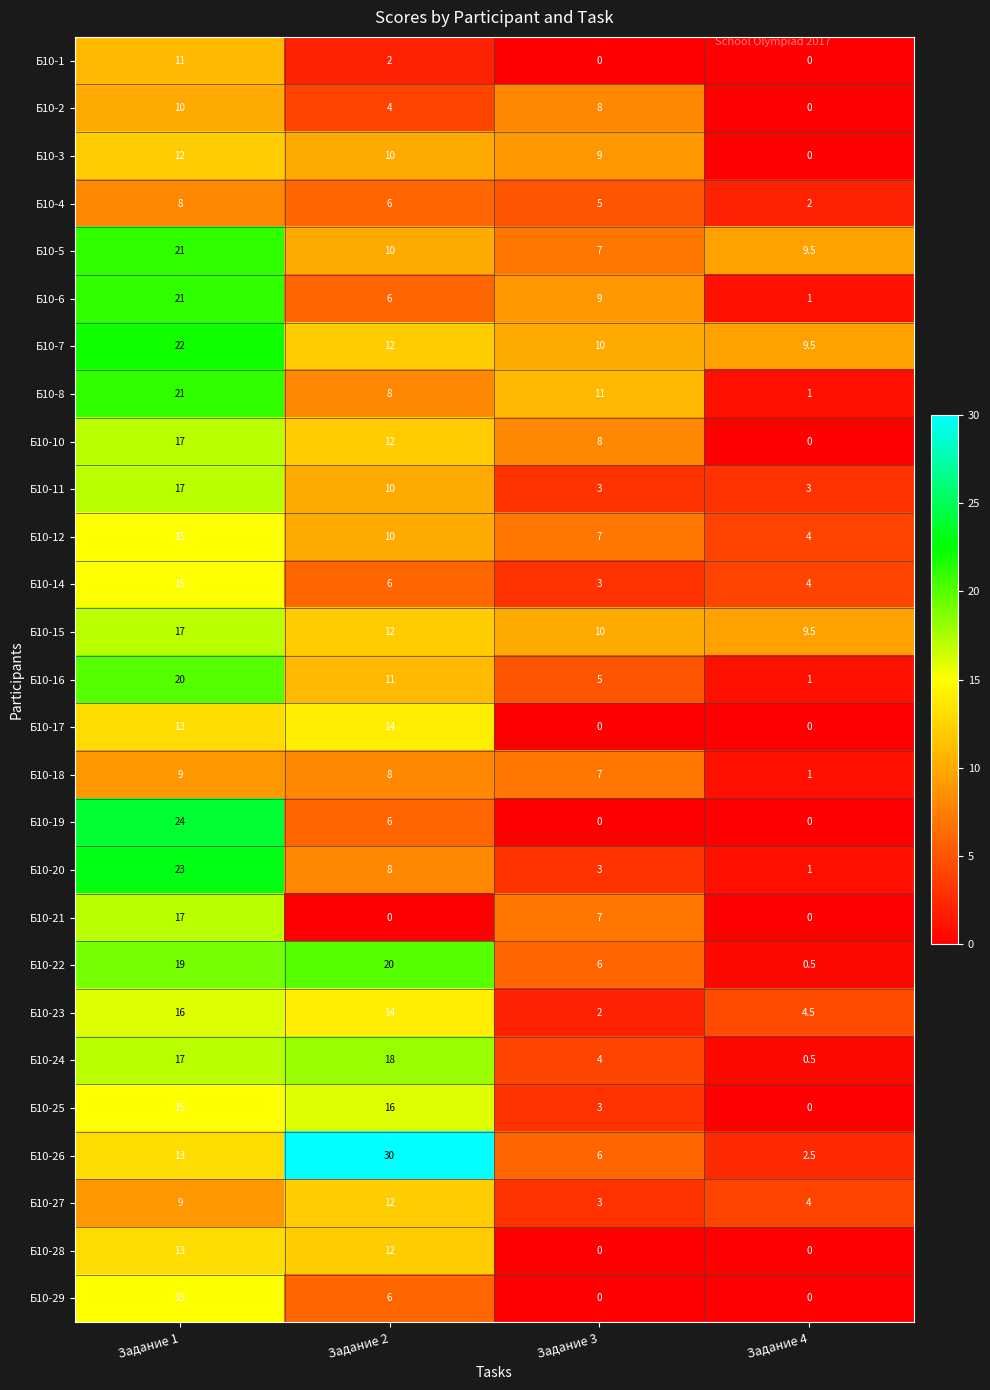

At how many categories does at least one series exceed 17?

2